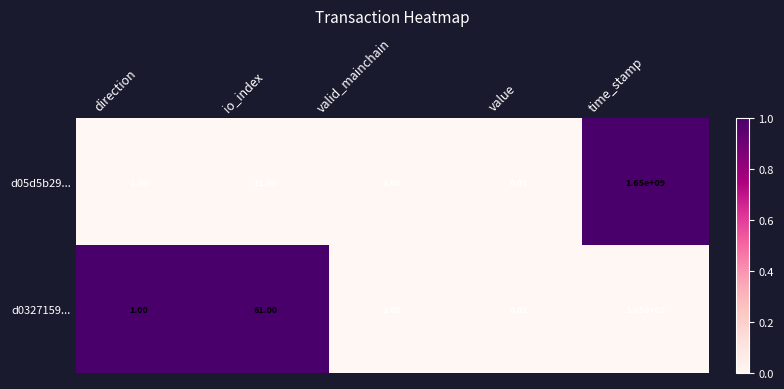

Rank the categories by d05d5b29... value from lowest to highest.

direction, value, valid_mainchain, io_index, time_stamp